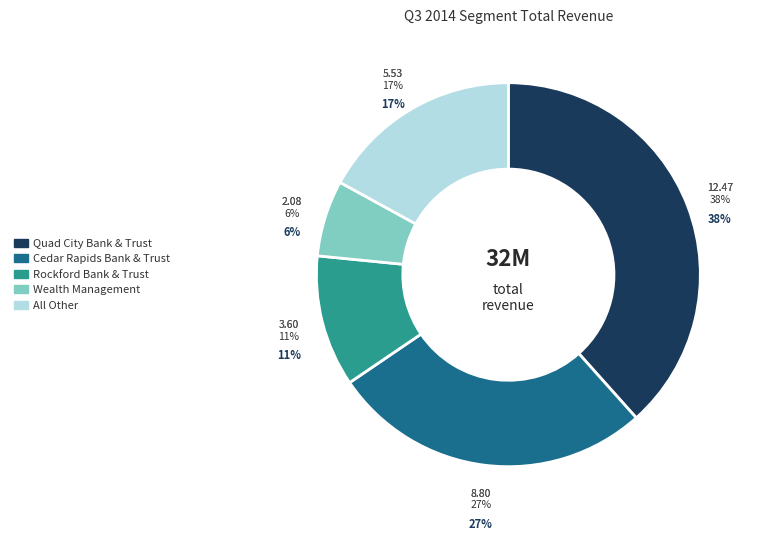

Count the number of slices in the pie.

5